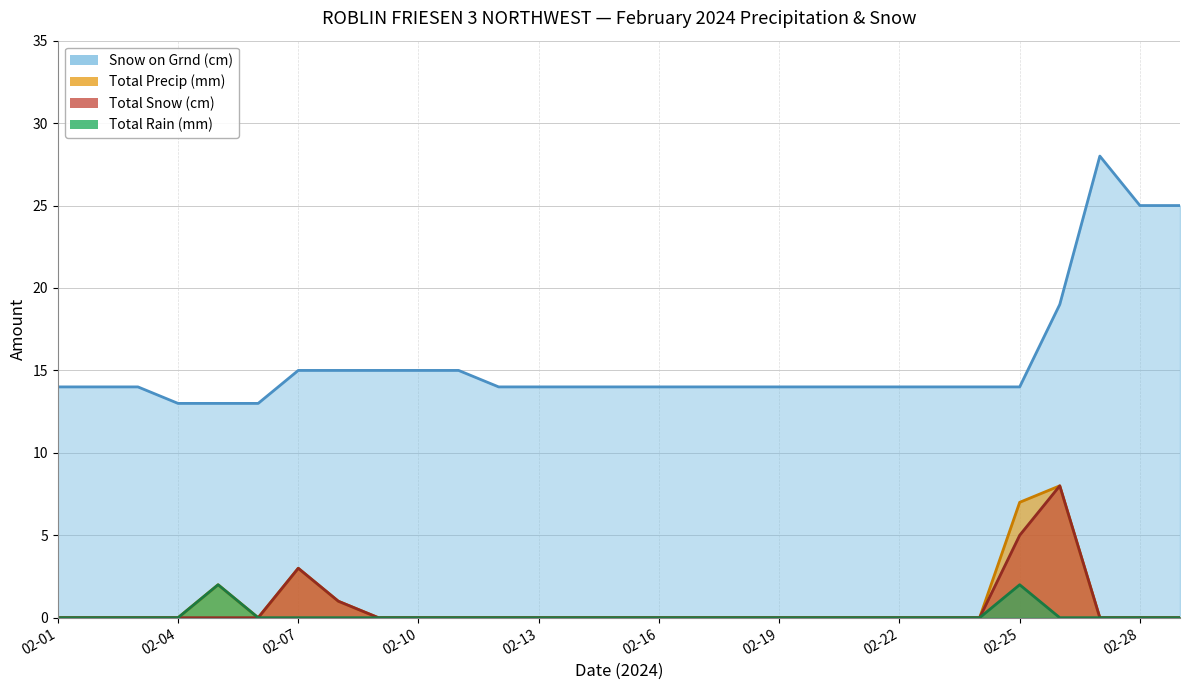

Which series has the widest spread of values?

Snow on Grnd (cm)